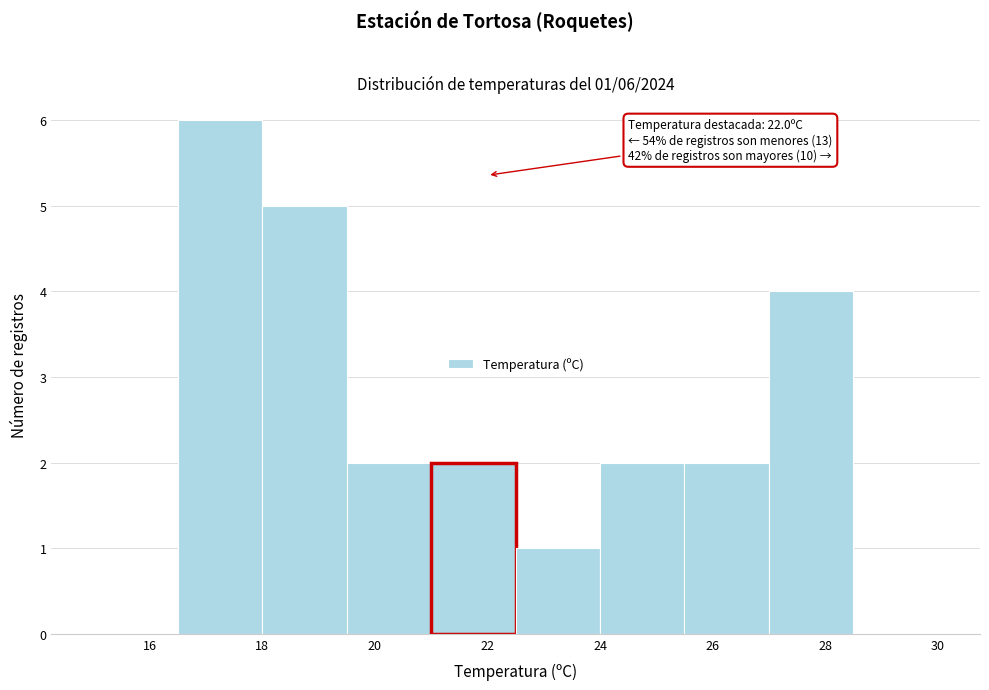

Over which range of the x-axis is the bar tallest?

16.5 to 18.0